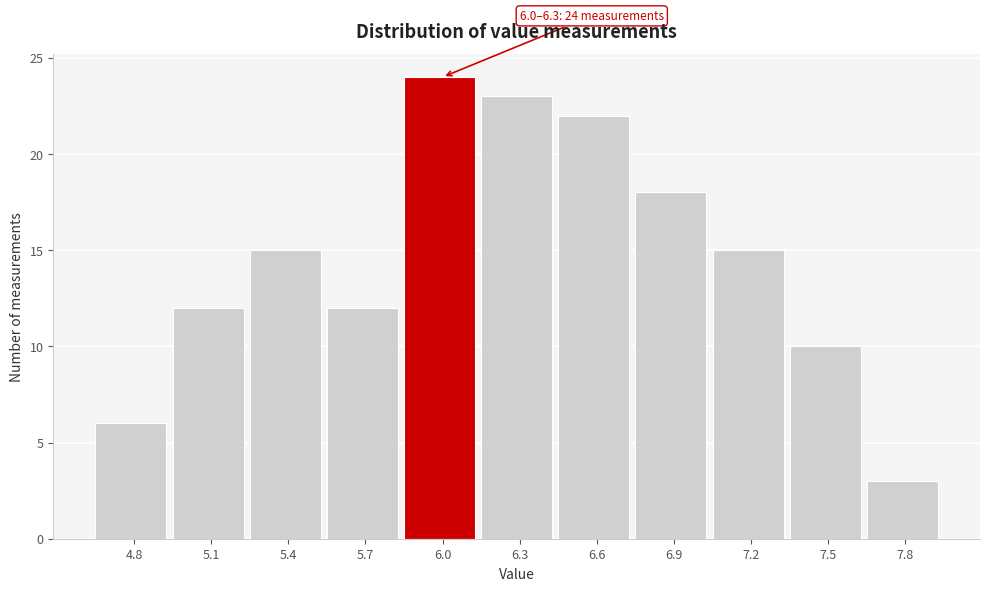

Reading left to right, list all the values displayed in this chart.

4.8=6	5.1=12	5.4=15	5.7=12	6.0=24	6.3=23	6.6=22	6.9=18	7.2=15	7.5=10	7.8=3